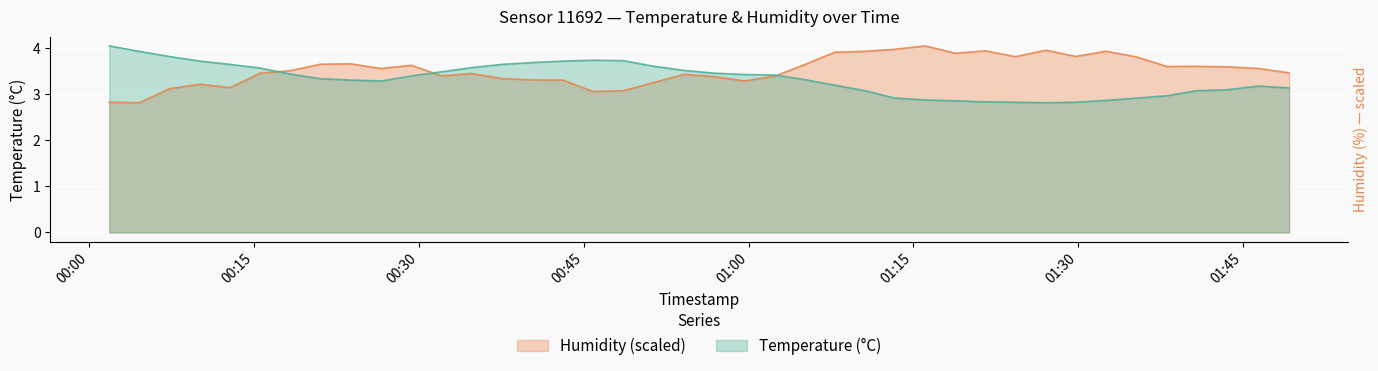

Where does the temperature series first go above 3?

2022-12-22T00:01:49